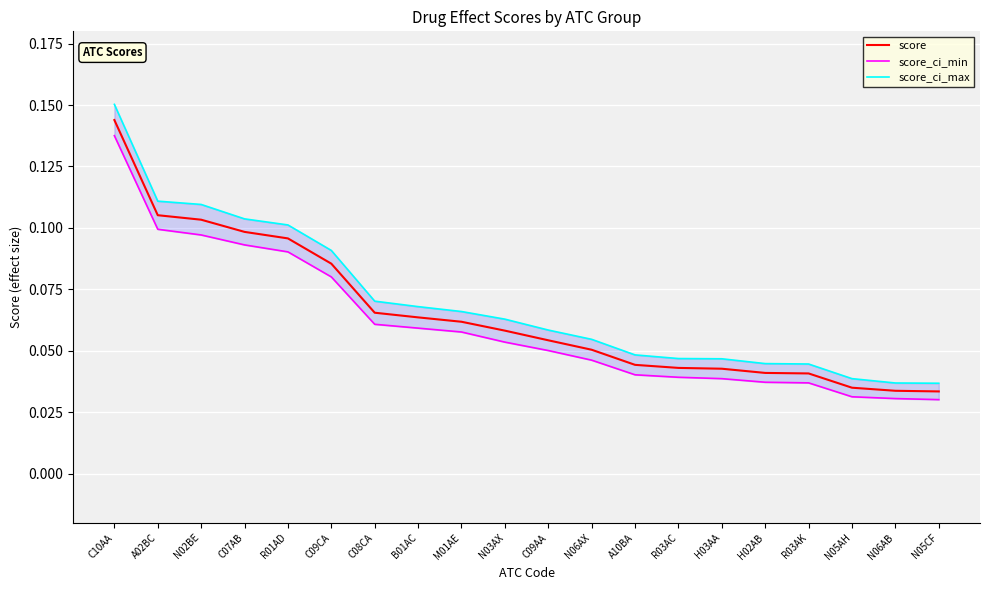

What is the average value of the score series?

0.1